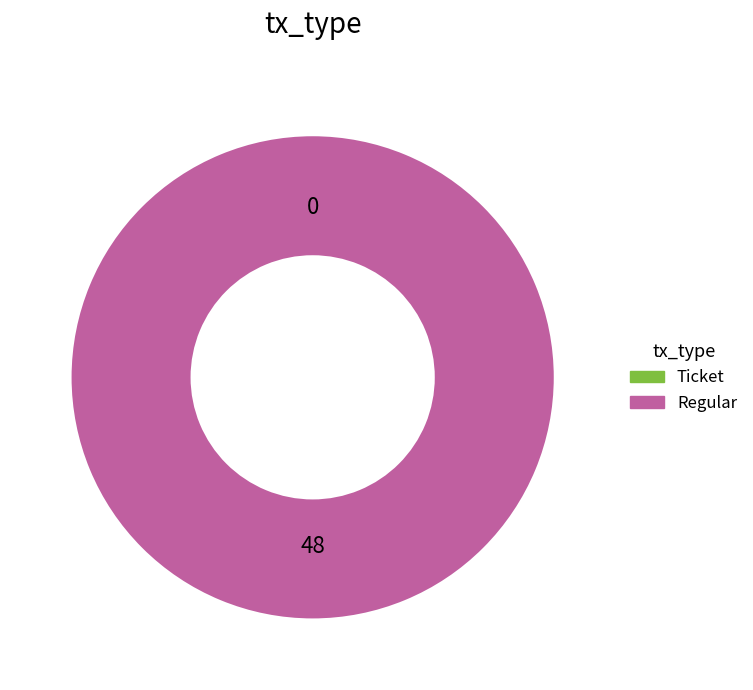

Does any single category account for the majority?

Yes